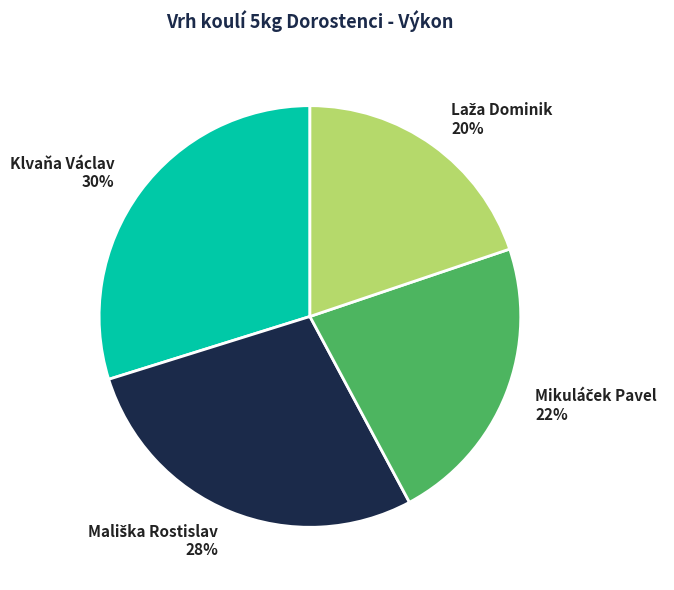

To the nearest percent, what is the difference between the largest and smallest slice percentages?

10%